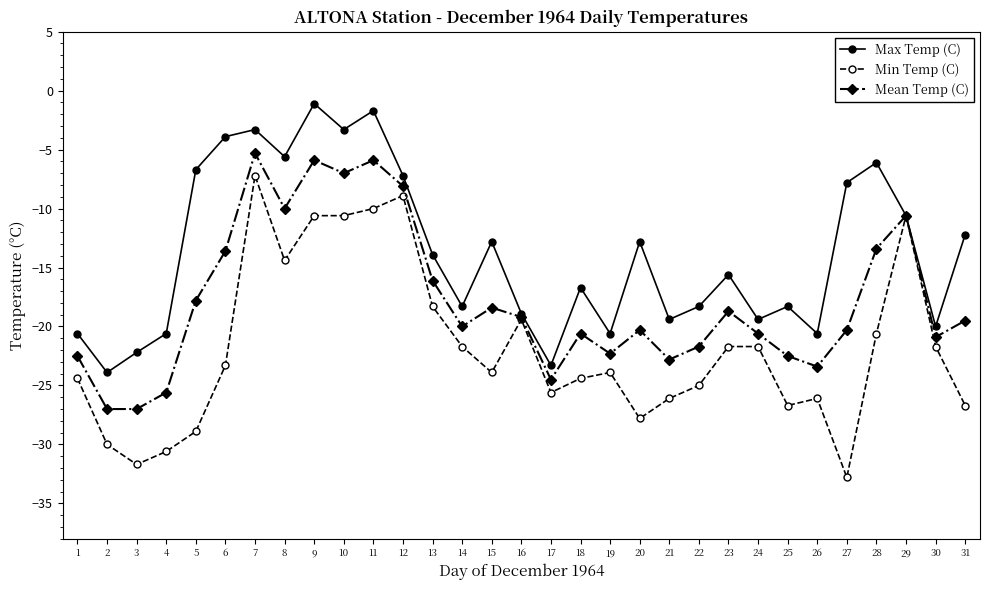

What is the value of the Mean Temp (C) point at the 27th from the left?

-20.3